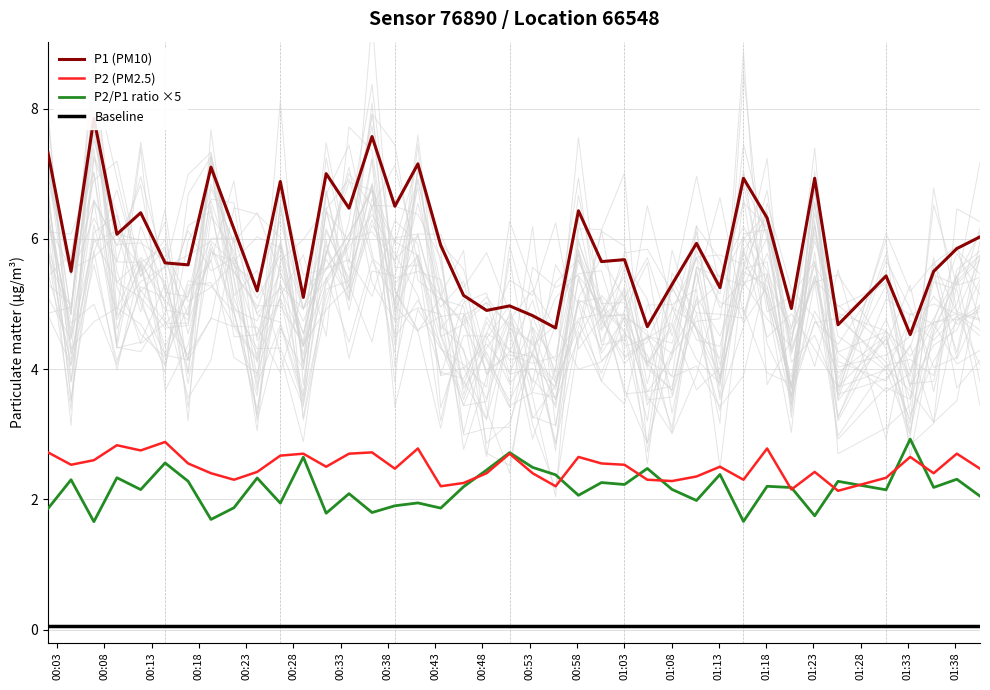

What are all the series names shown in the legend?

P1 (PM10), P2 (PM2.5), P2/P1 ratio ×5, Baseline